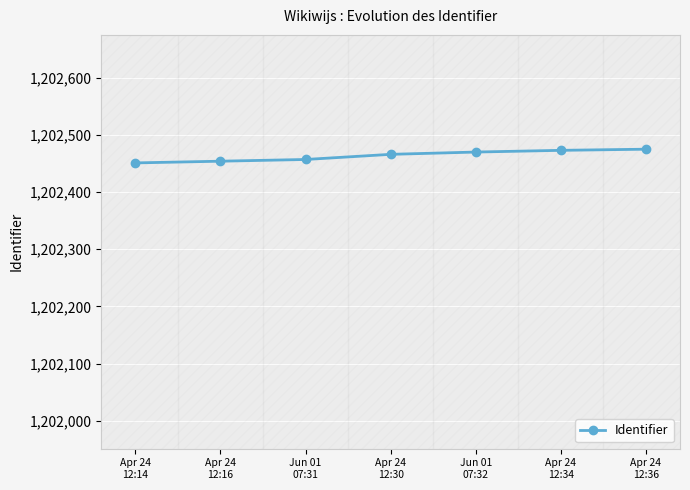

What is the maximum value shown in the chart?

1202475